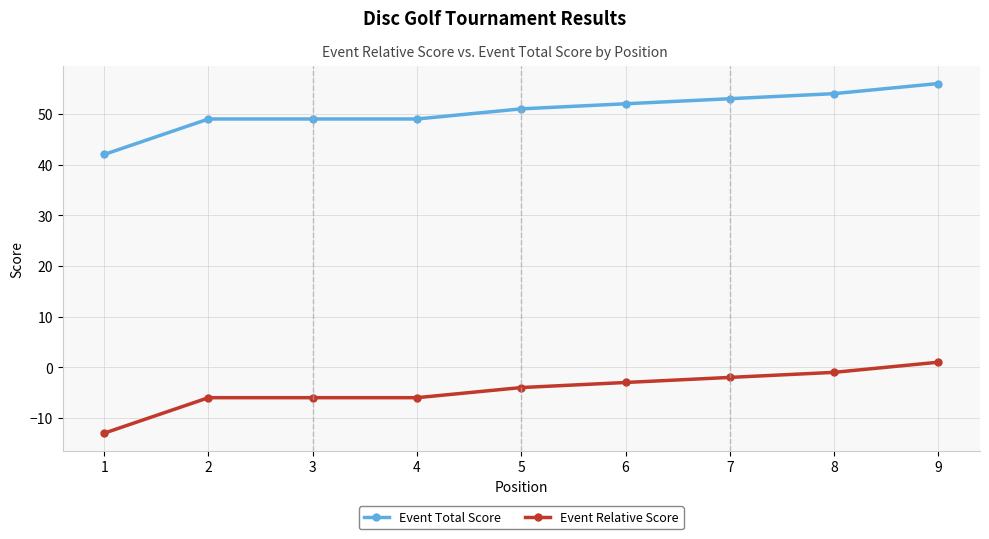

Reading left to right, extract all data points from this chart.

Event Total Score: 42	49	49	49	51	52	53	54	56
Event Relative Score: -13	-6	-6	-6	-4	-3	-2	-1	1